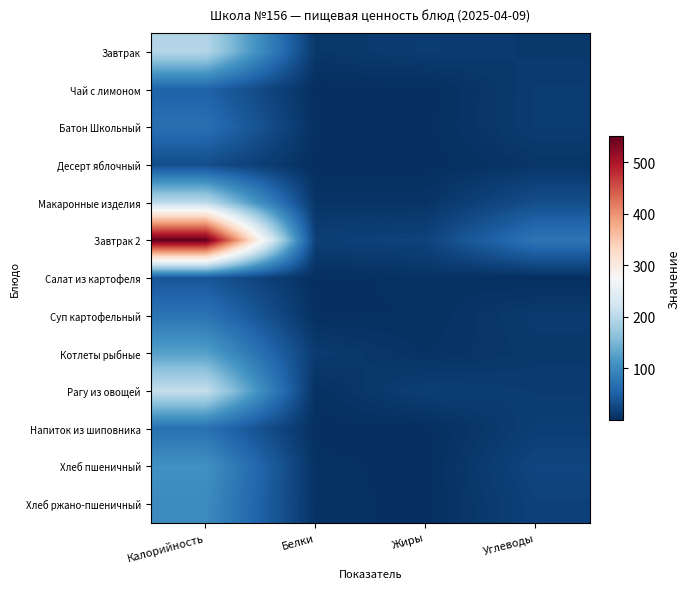

How many categories are shown in the chart?

4